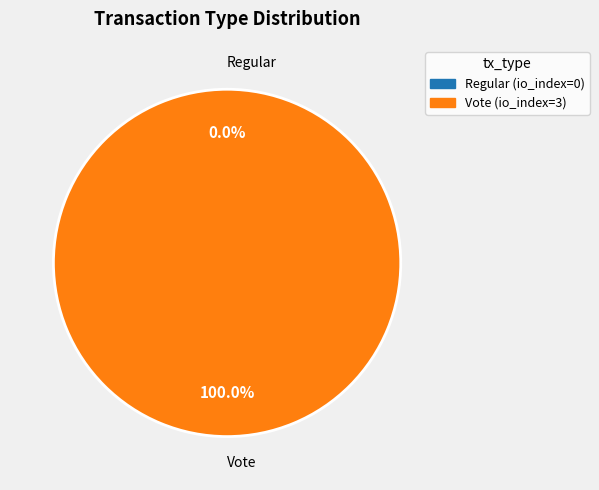

To the nearest percent, what is the combined percentage of Vote and Regular?

100%